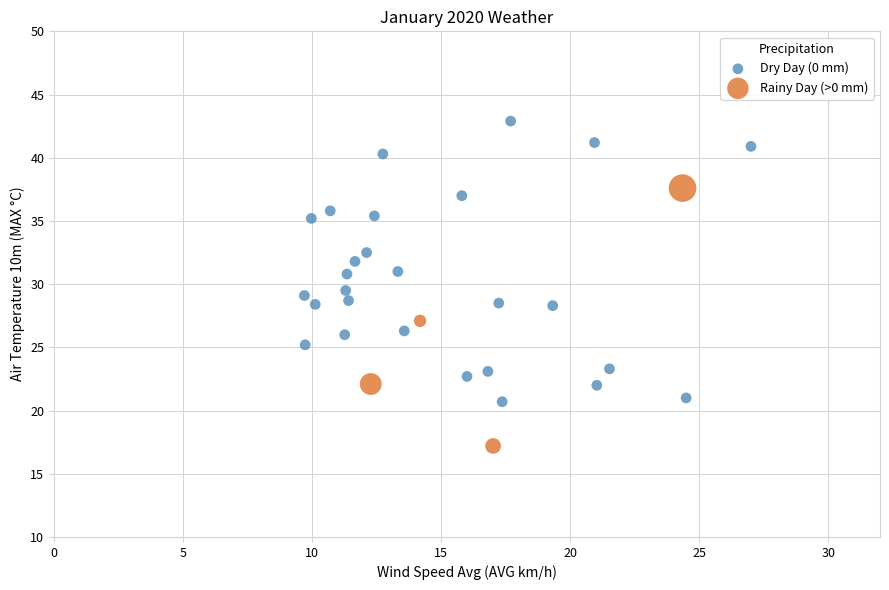

What are all the series names shown in the legend?

Dry Day (0 mm), Rainy Day (>0 mm)